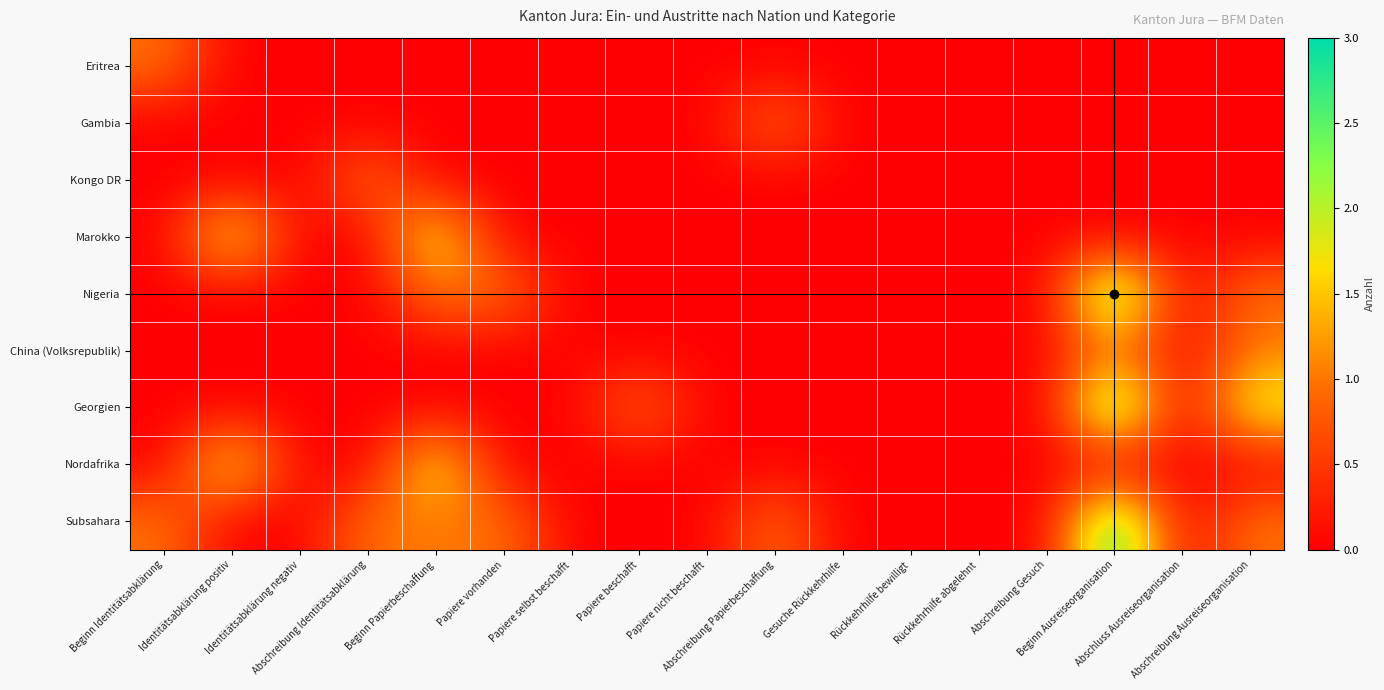

At which category is the sum across all series the highest?

Beginn Ausreiseorganisation